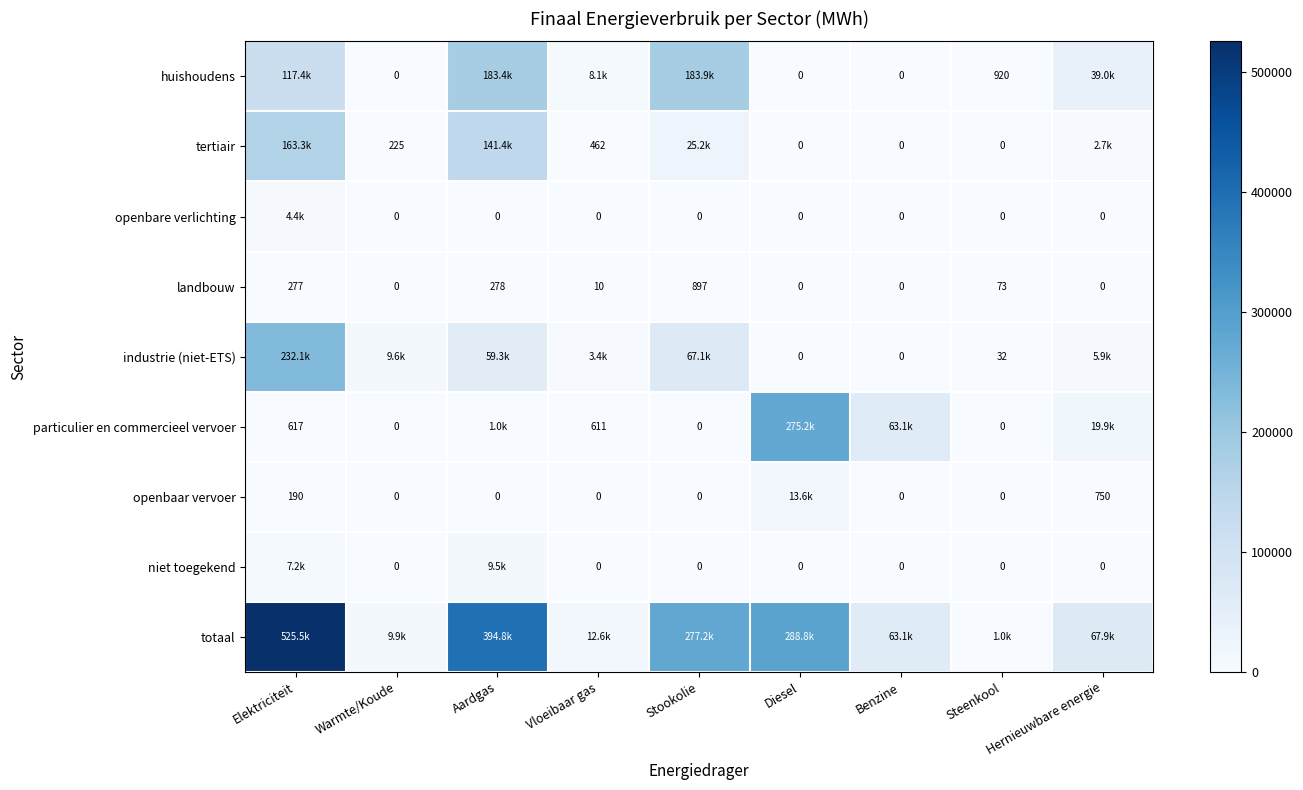

At which category is the sum across all series the highest?

Elektriciteit